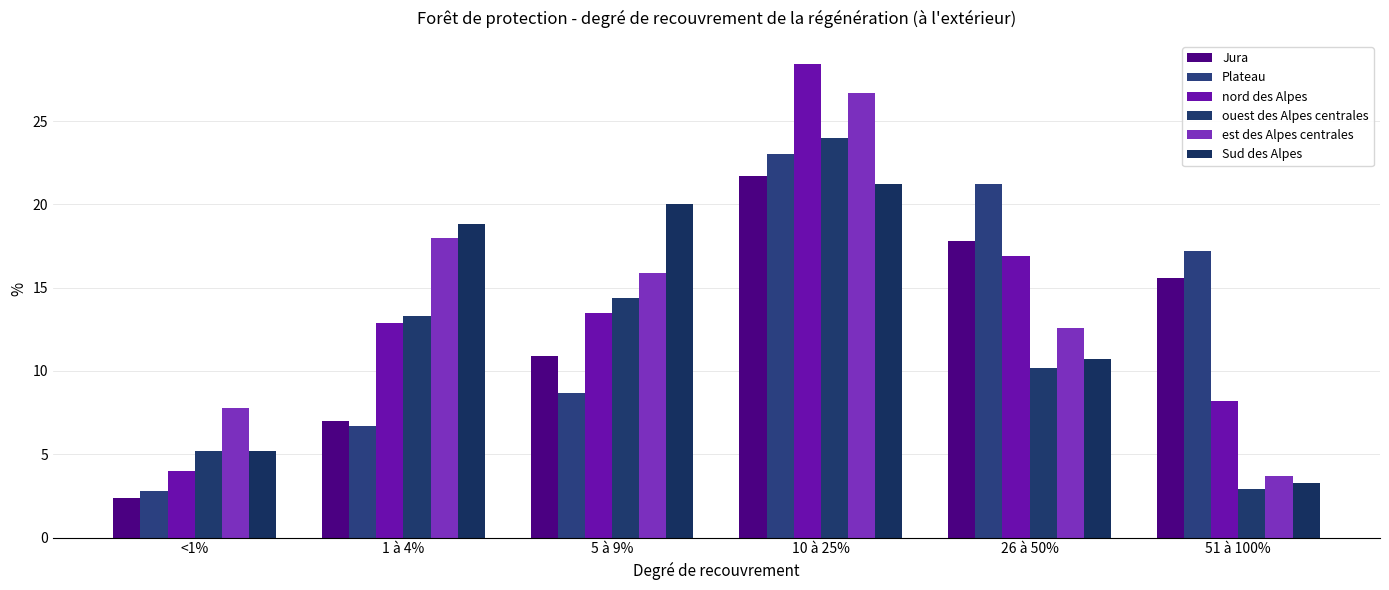

Between 1 à 4% and 26 à 50%, which is larger?

26 à 50%